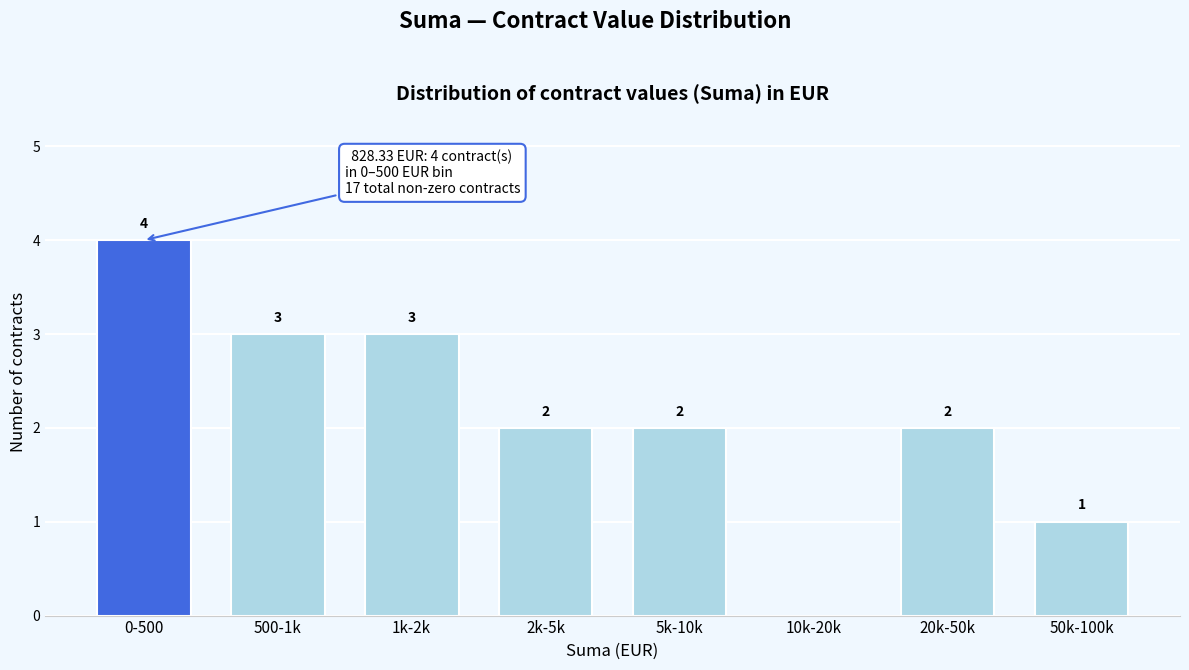

Reading left to right, transcribe all the data shown in this chart.

0-500=4	500-1k=3	1k-2k=3	2k-5k=2	5k-10k=2	10k-20k=0	20k-50k=2	50k-100k=1